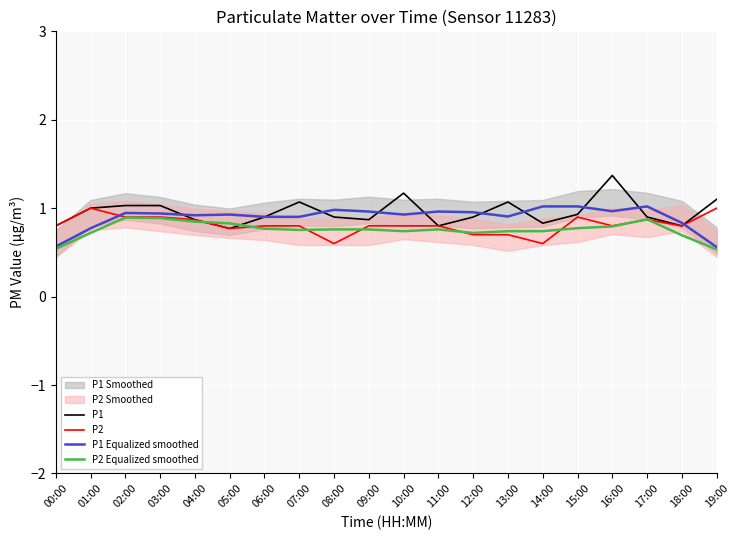

True or false: P1 has more than 1 points higher than both neighbors.

True